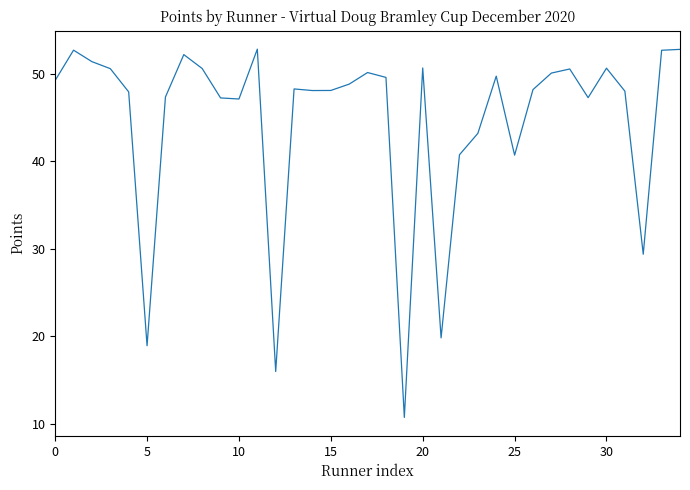

What is the average value?

44.6